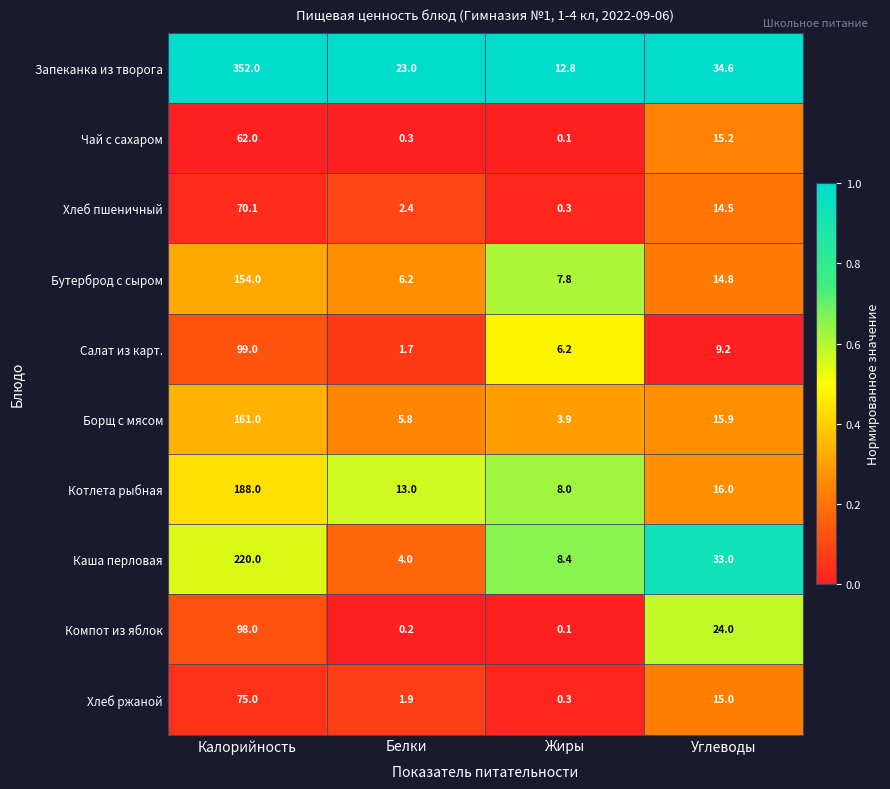

What is the greatest value displayed?

352.0